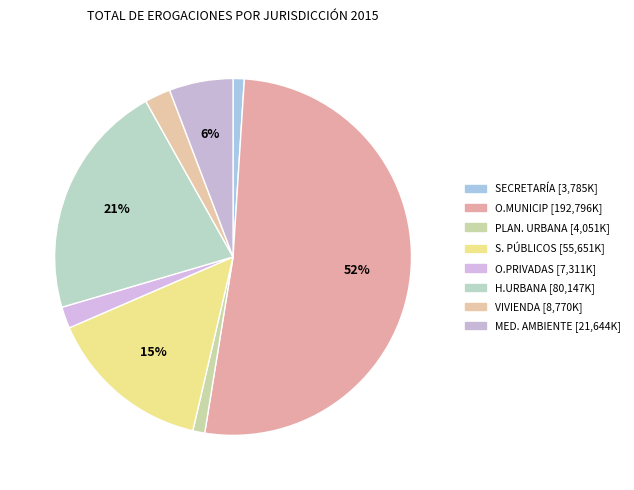

What percentage is the PLAN. URBANA slice, to the nearest percent?

1%